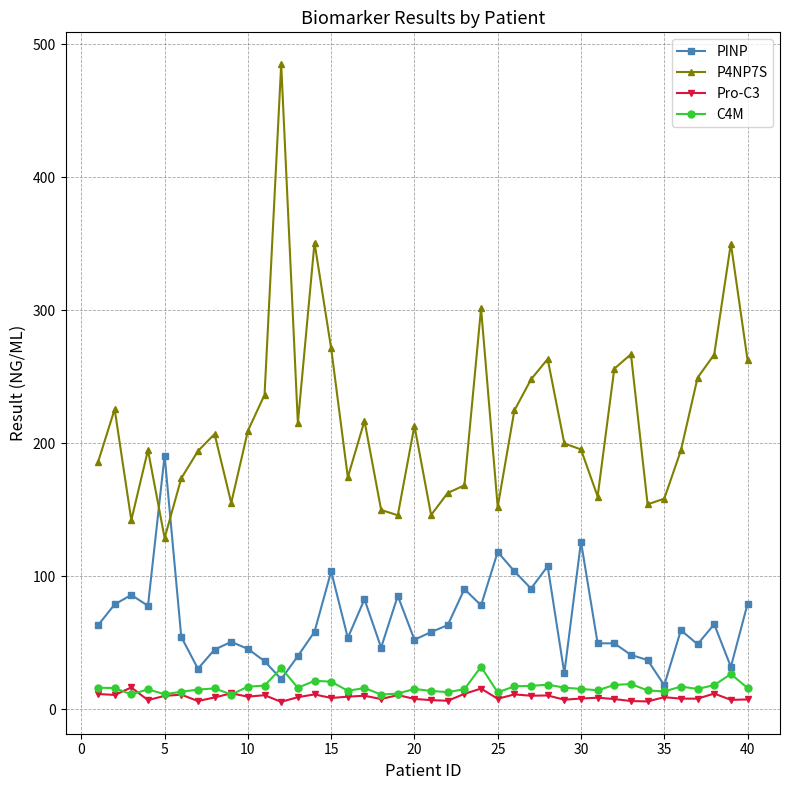

What is the value of the C4M point at the 16th from the left?

13.8